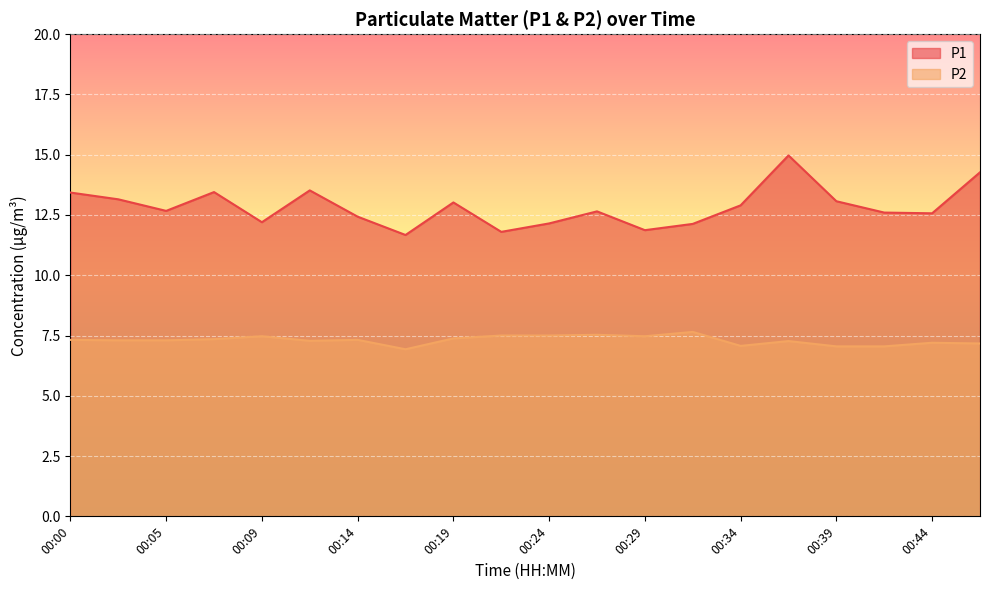

Where is the first local maximum for P2?

00:09